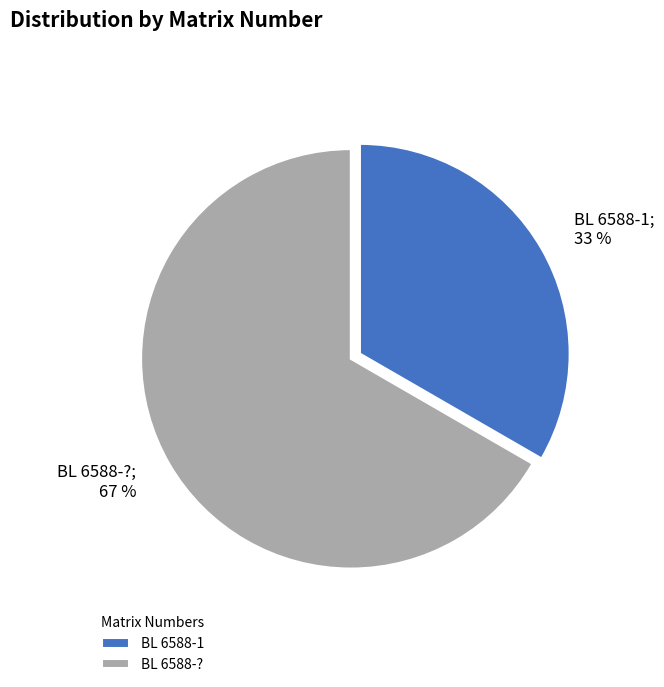

Between BL 6588-? and BL 6588-1, which is larger?

BL 6588-?